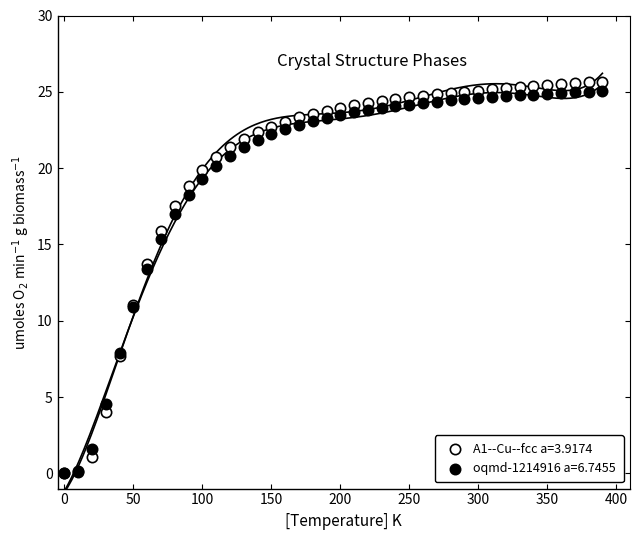

Which series has the largest Y range (max minus min)?

A1--Cu--fcc a=3.9174